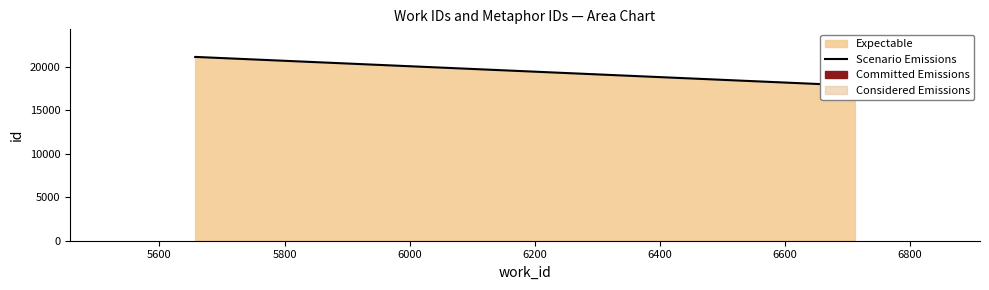

Count the number of categories in the chart.

3